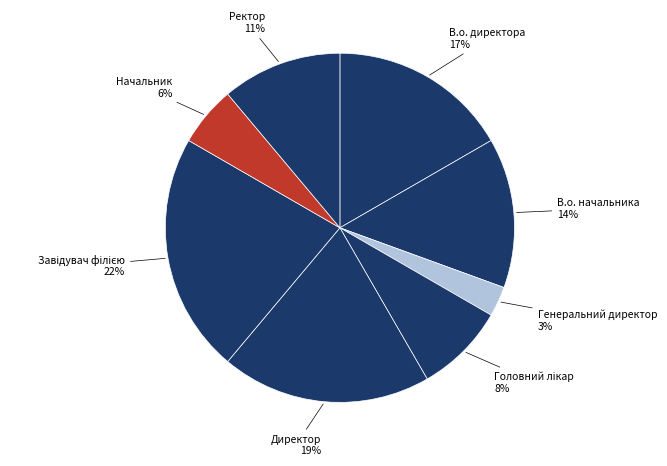

Which has a higher value, Директор or В.о. начальника?

Директор